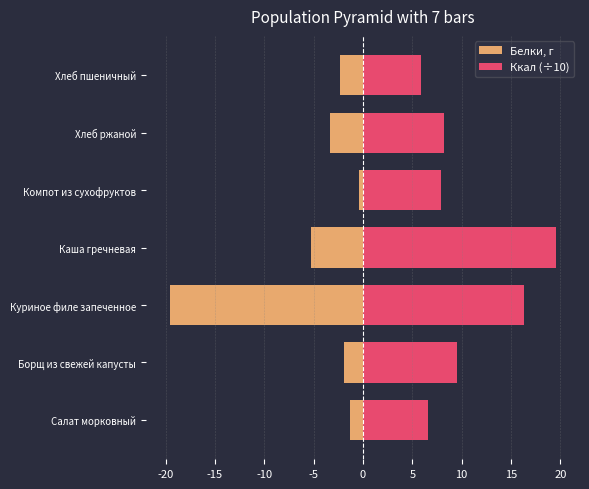

What is the value of the Белки, г bar at the 4th from the left?

-5.2